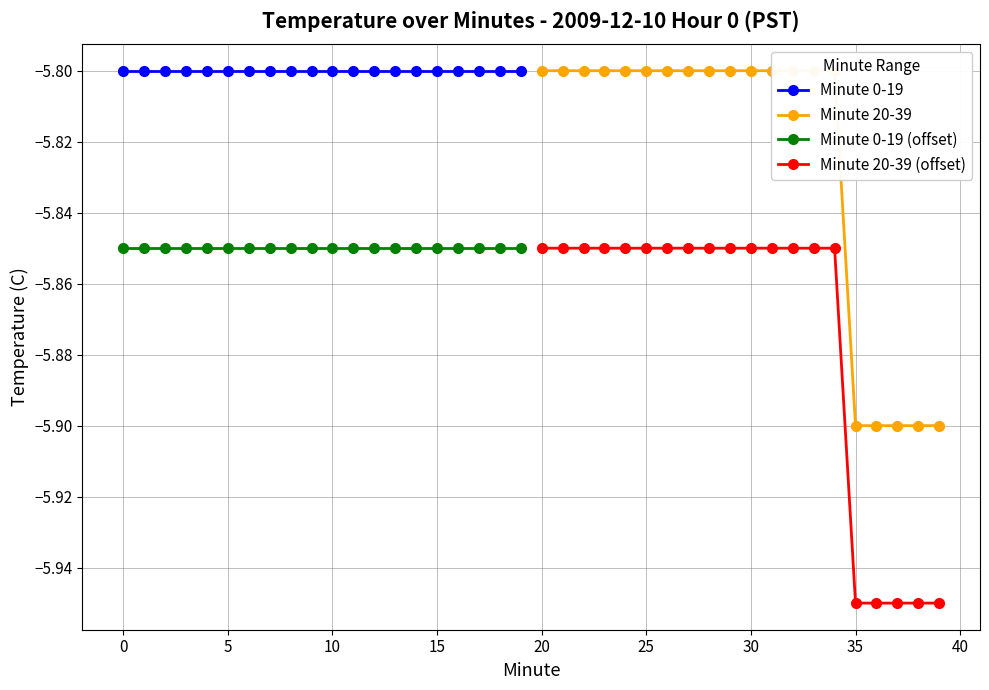

True or false: Minute 0-19 and Minute 0-19 (offset) intersect in this chart.

False